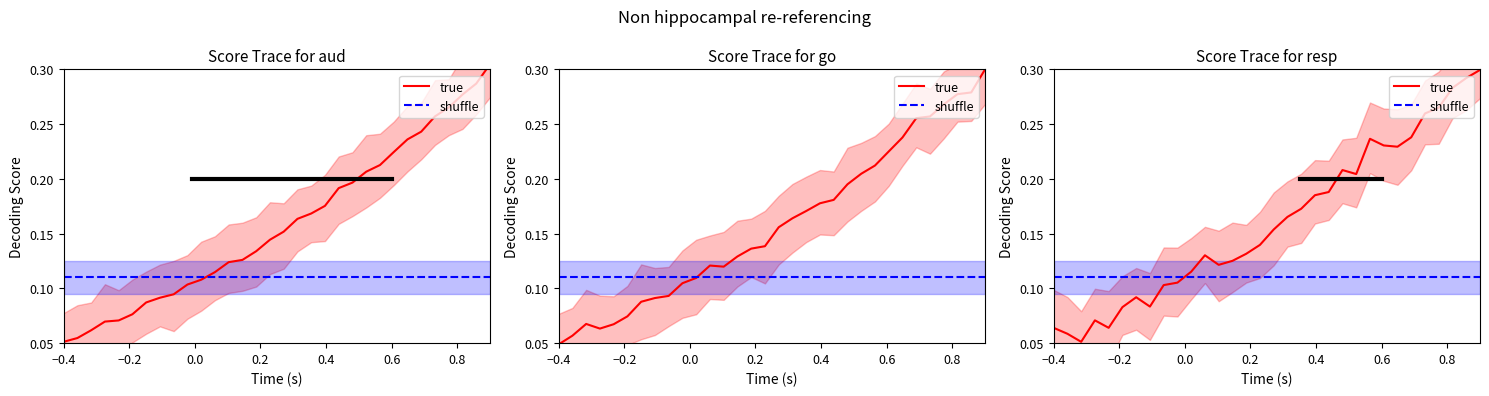

Which category has the highest value in the shuffle series?

−0.4